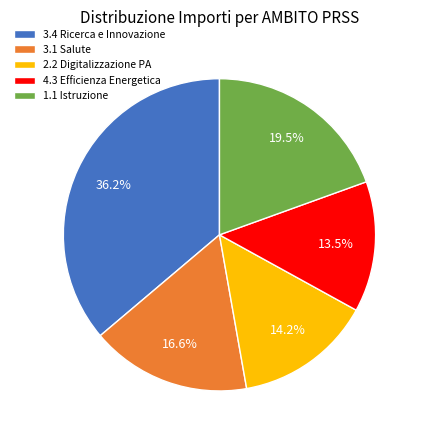

Between 1.1 Istruzione and 3.1 Salute, which is larger?

1.1 Istruzione